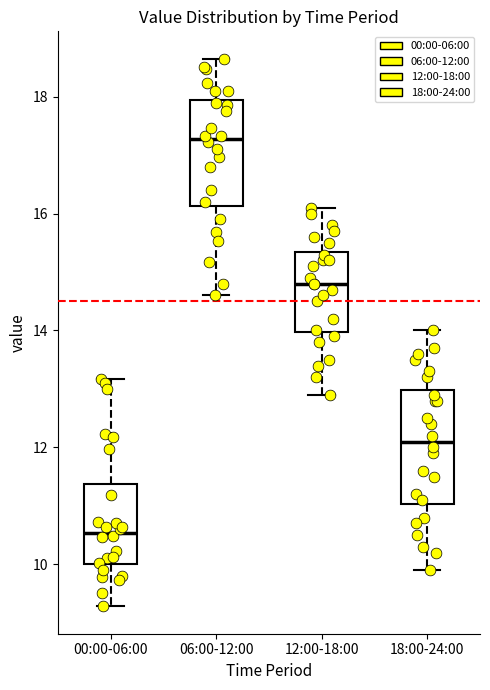

Which box's median line is the lowest?

00:00-06:00